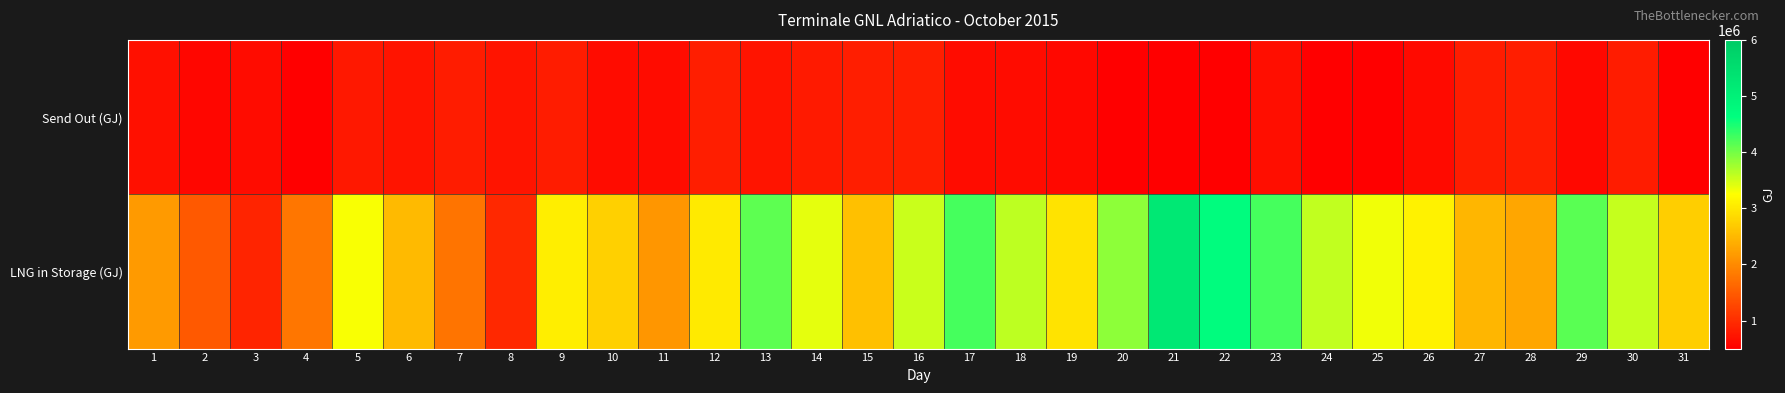

Which series changed the most between 11 and 19?

LNG in Storage (GJ)